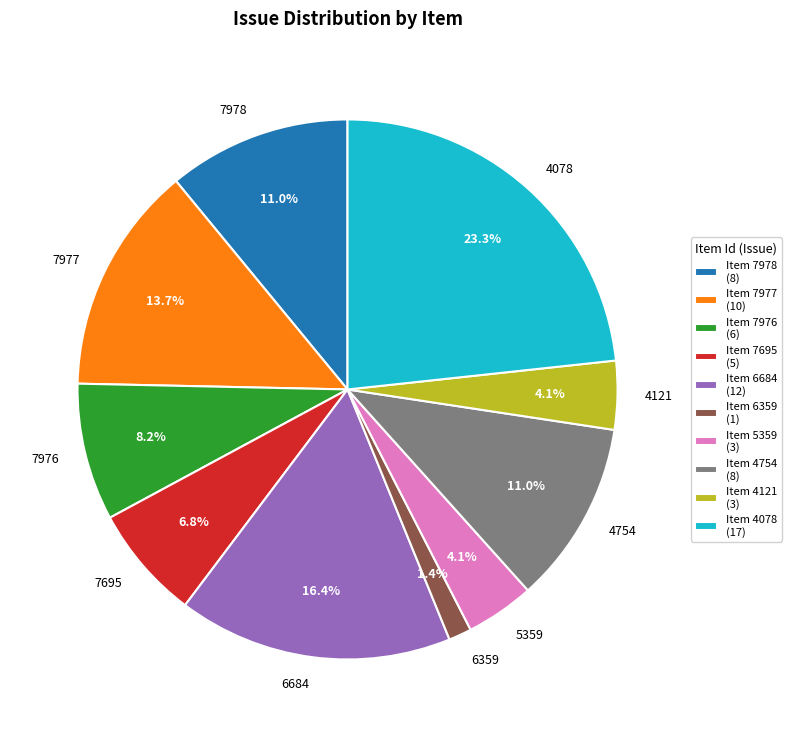

Is it true that 7695 is 21% of the pie?

False